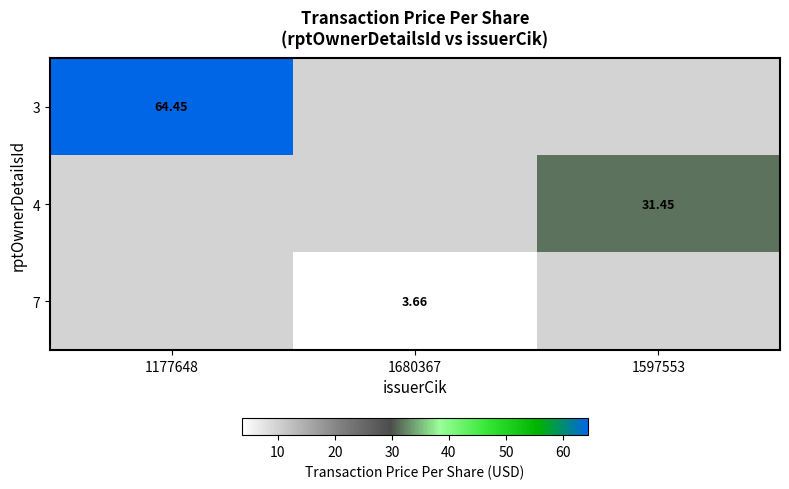

Is it true that 3 equals 42.1 at 1177648?

False